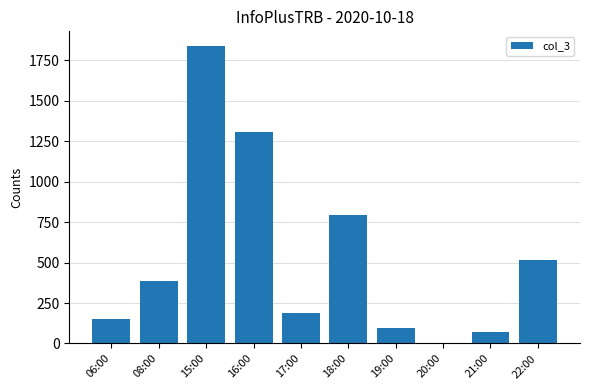

What is the sum of all values?

5357